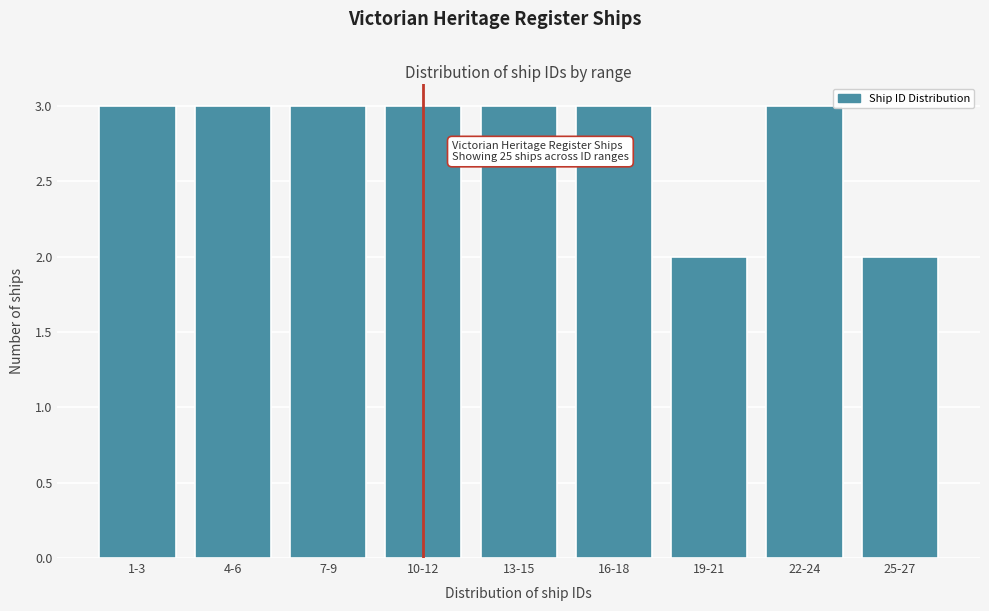

Reading right to left, list all the values displayed in this chart.

25-27=2	22-24=3	19-21=2	16-18=3	13-15=3	10-12=3	7-9=3	4-6=3	1-3=3